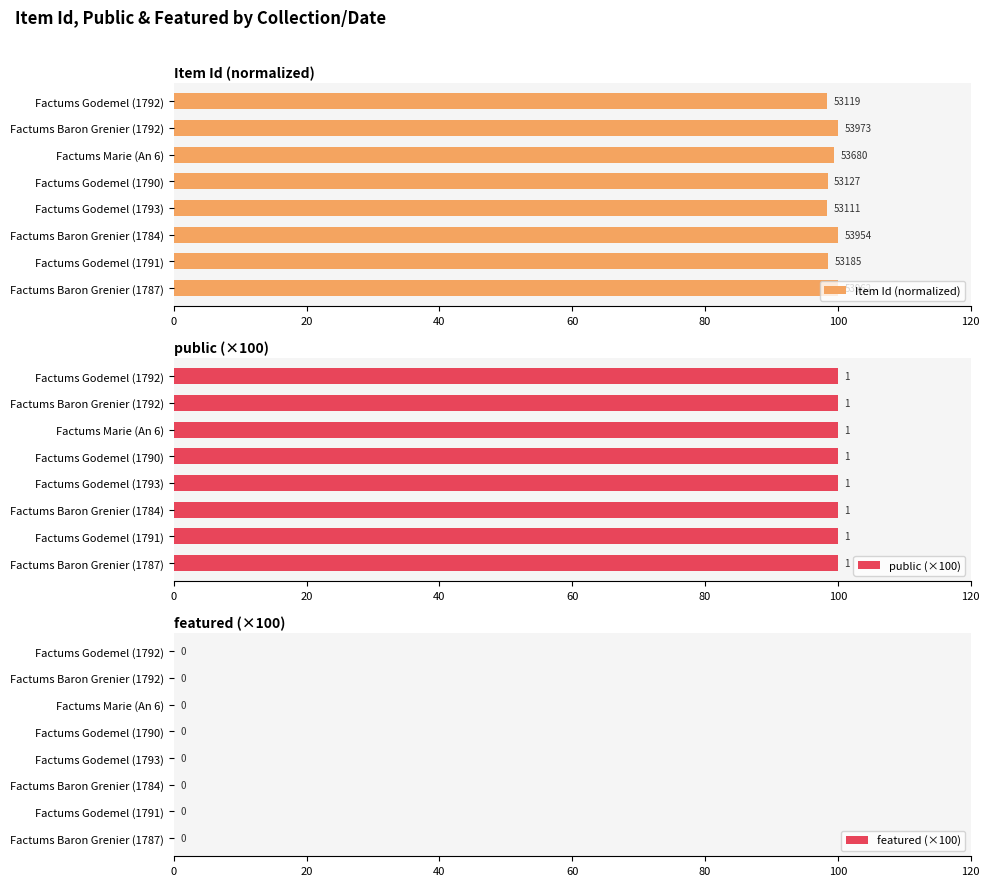

How many series are shown in this chart?

3